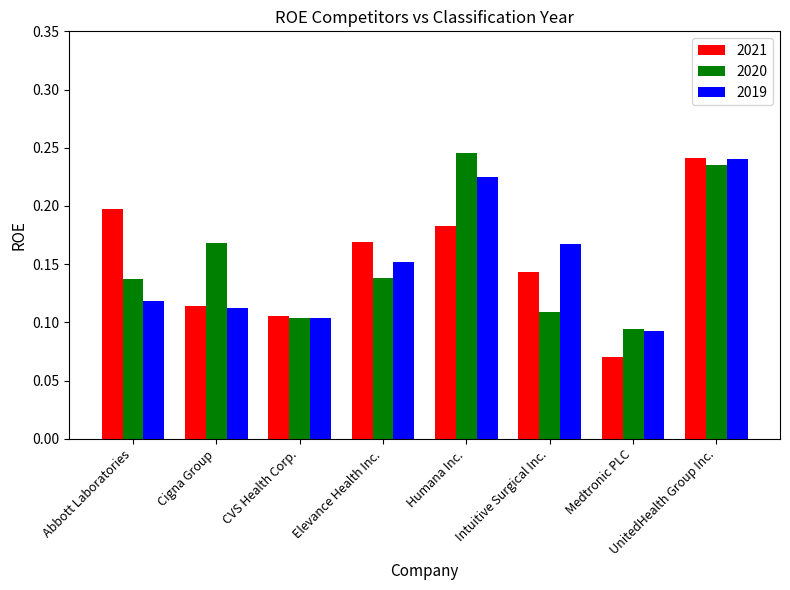

List the labels in order of 2021 value, smallest first.

Medtronic PLC, CVS Health Corp., Cigna Group, Intuitive Surgical Inc., Elevance Health Inc., Humana Inc., Abbott Laboratories, UnitedHealth Group Inc.